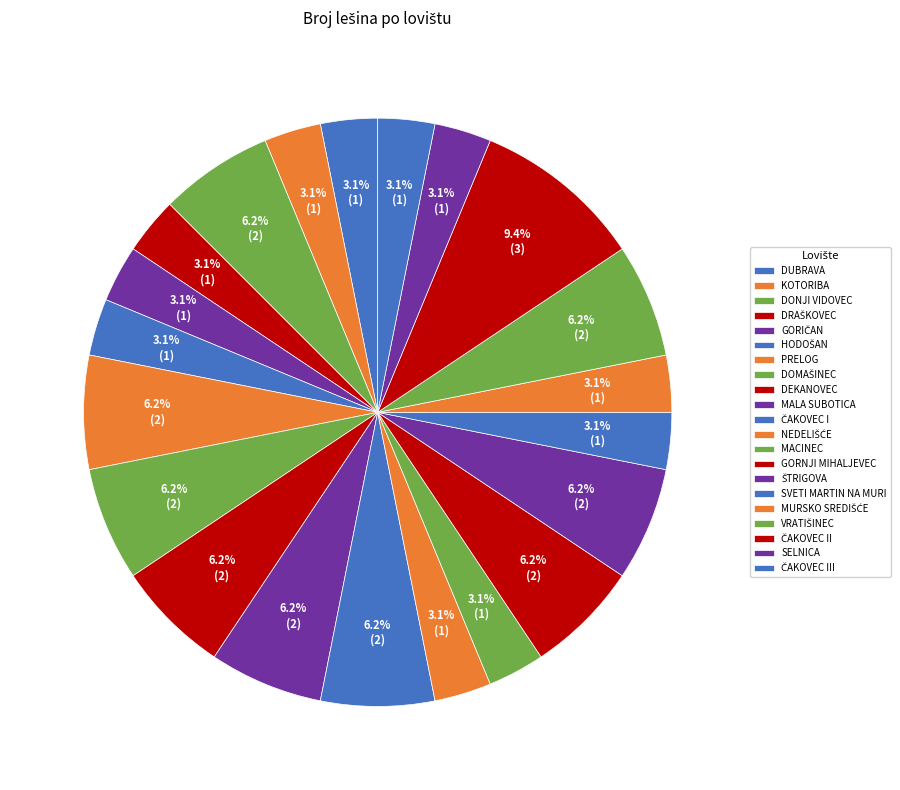

Rank the categories by value from lowest to highest.

DUBRAVA, KOTORIBA, DRAŠKOVEC, GORIČAN, HODOŠAN, NEDELIŠĆE, MACINEC, SVETI MARTIN NA MURI, MURSKO SREDIŠĆE, SELNICA, ČAKOVEC III, DONJI VIDOVEC, PRELOG, DOMAŠINEC, DEKANOVEC, MALA SUBOTICA, ČAKOVEC I, GORNJI MIHALJEVEC, ŠTRIGOVA, VRATIŠINEC, ČAKOVEC II